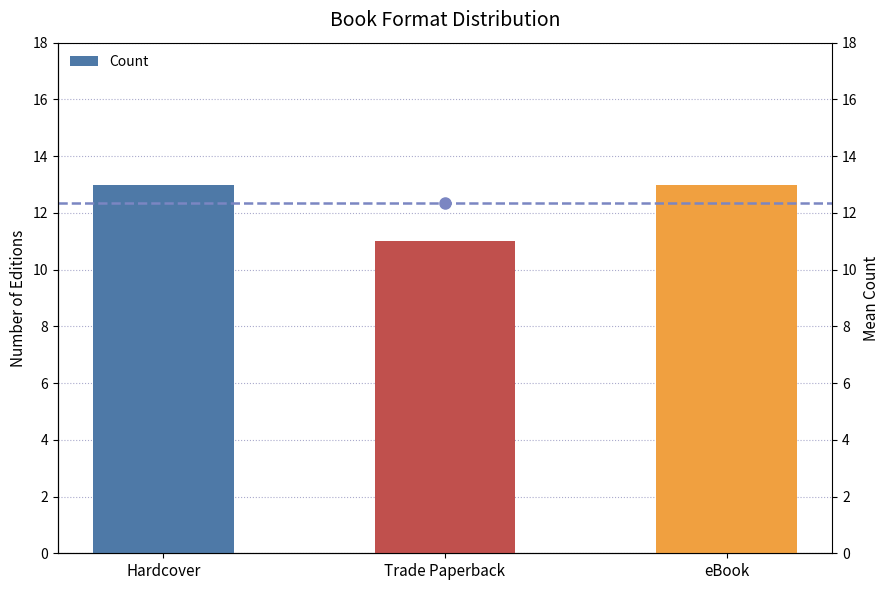

How many categories are shown in the chart?

3